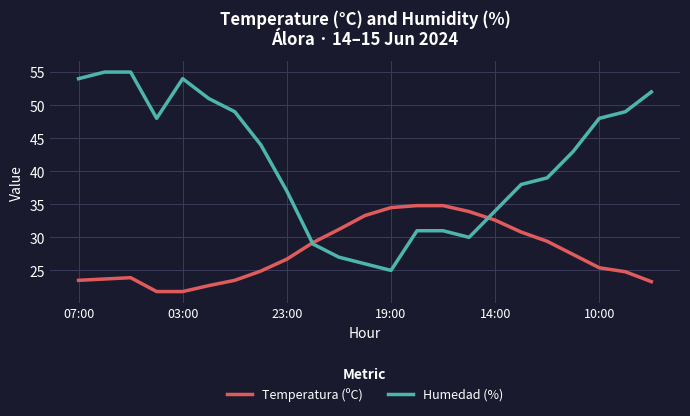

Rank the series by their average value, from lowest to highest.

Temperatura (ºC), Humedad (%)